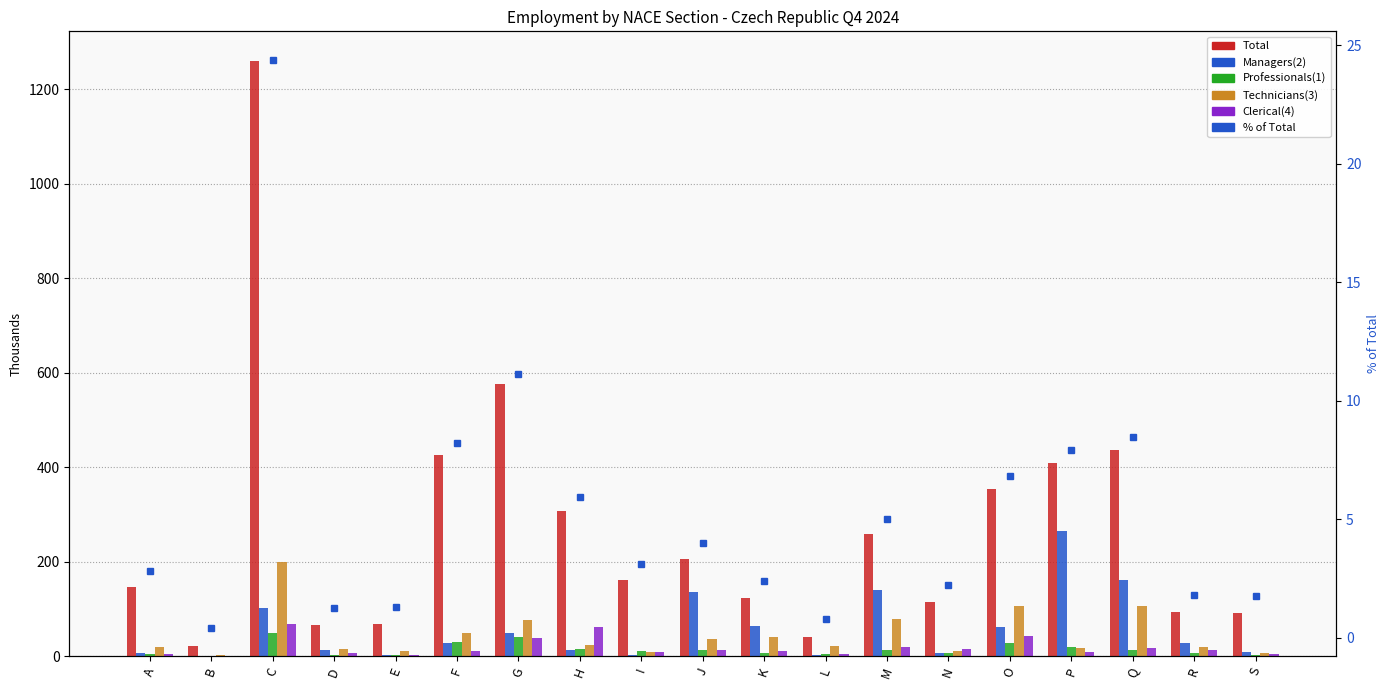

At which category does the chart reach its peak across all series?

C